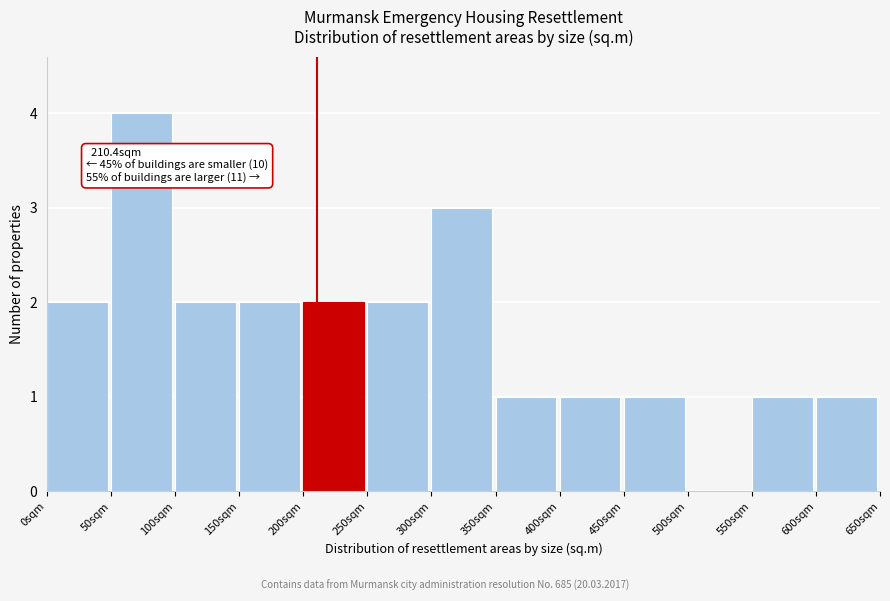

Over which range of the x-axis is the bar tallest?

50 to 100